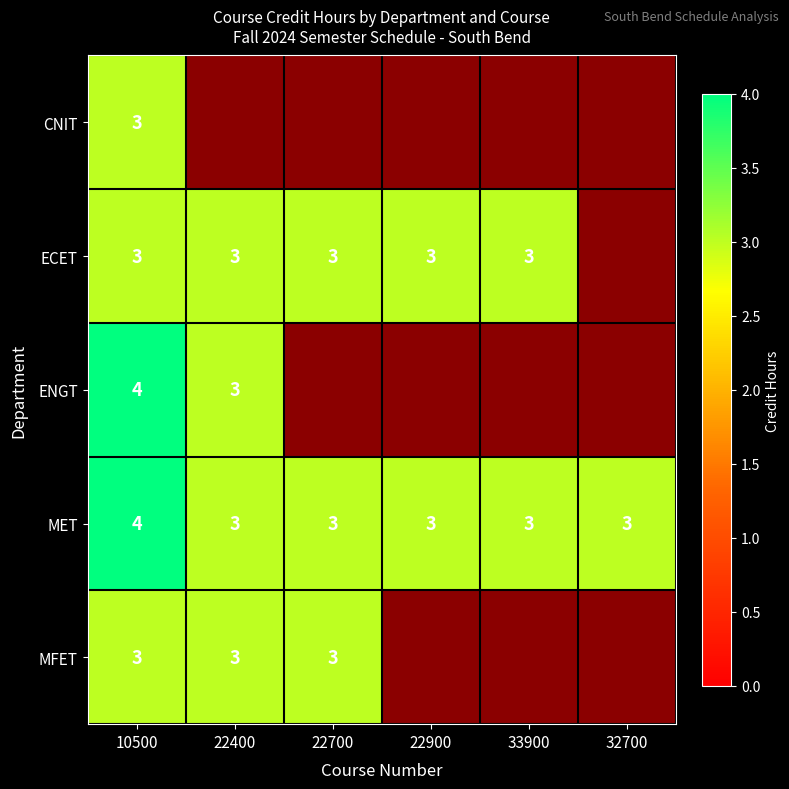

What is the sum of the MET values at 32700 and 22700?

6